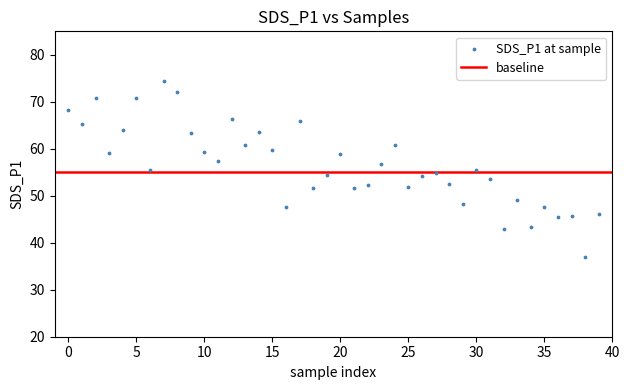

What is the range of Y values (max minus min)?

37.5